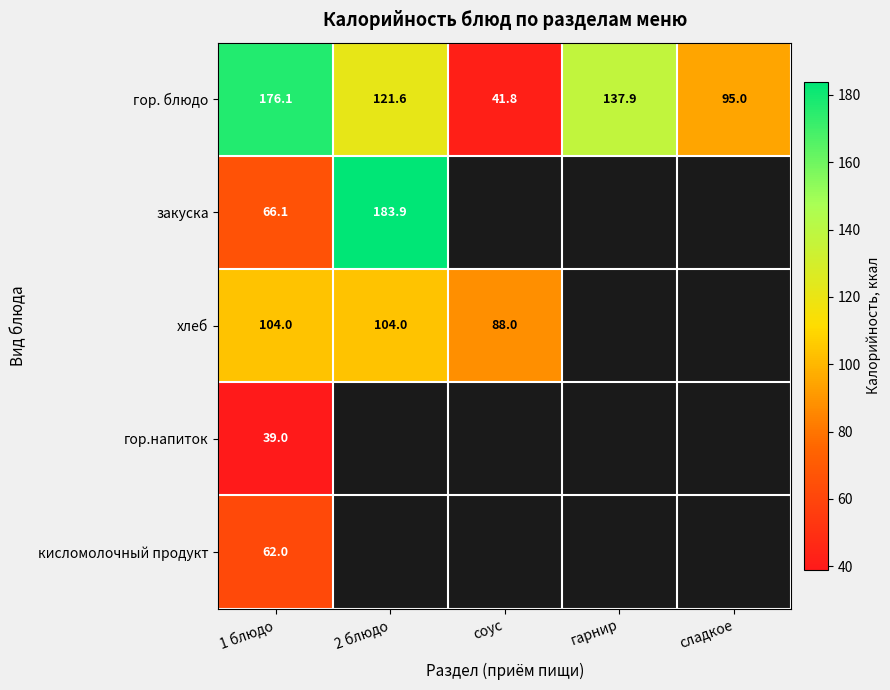

At which label does гор. блюдо first exceed 121?

1 блюдо